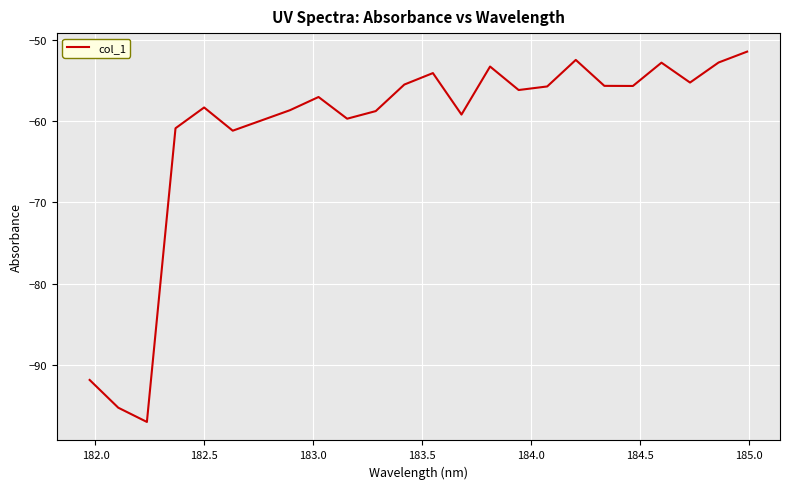

How many values are below -56?

13